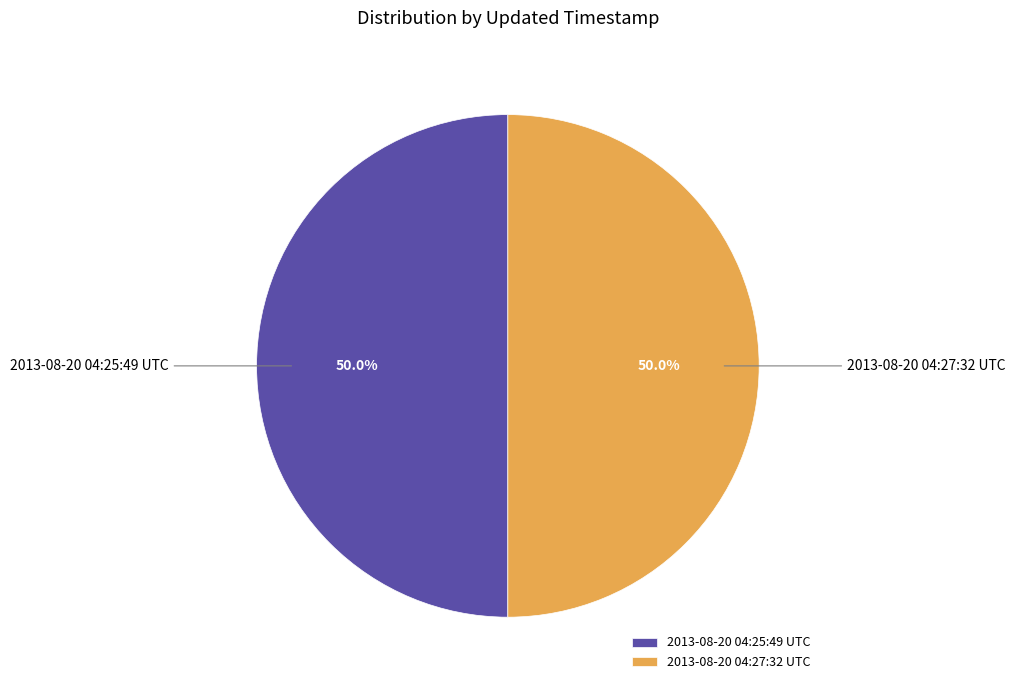

How much of the chart is everything except 2013-08-20 04:27:32 UTC?

50.0%